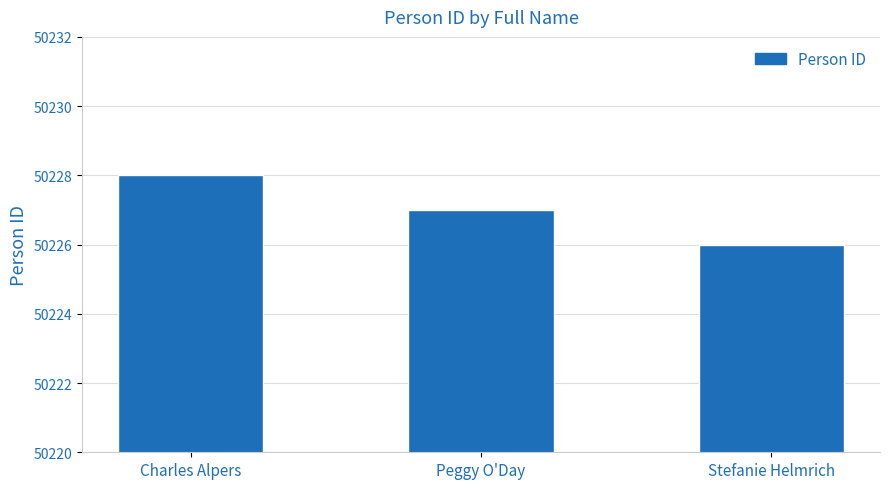

Does the chart contain any negative values?

No